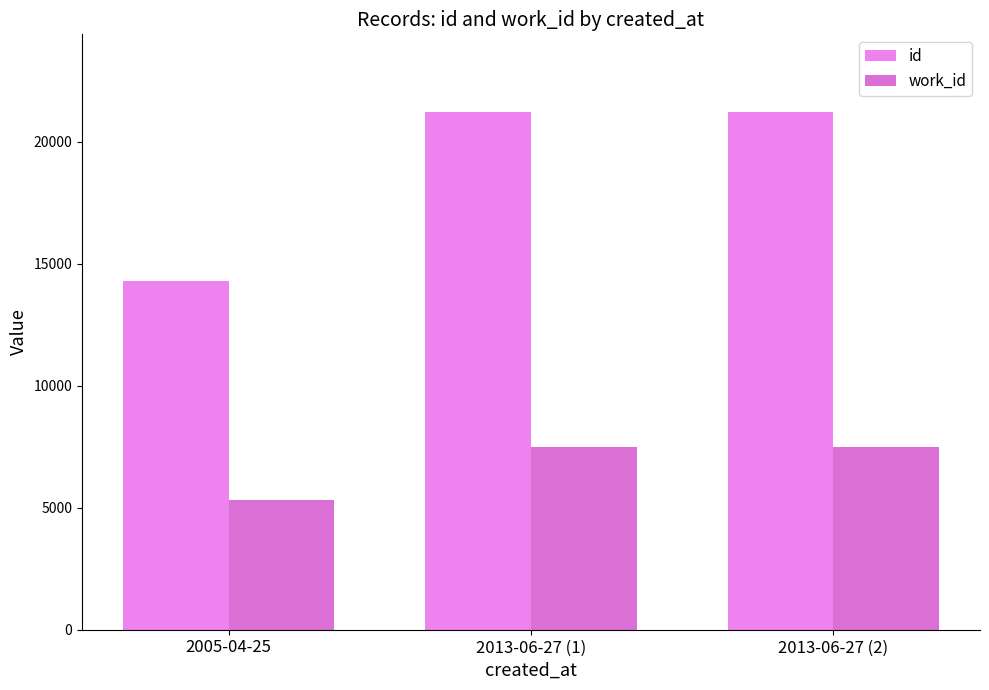

Where is id nearest to the value 17754?

2013-06-27 (1)